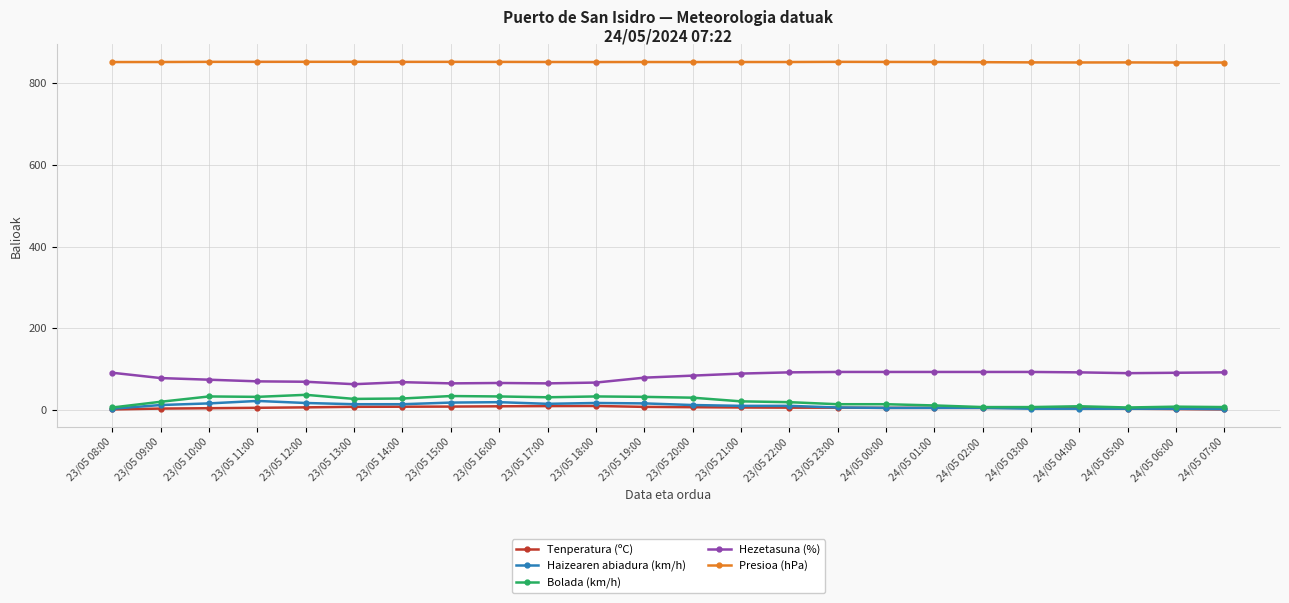

The Hezetasuna (%) series shows 92.0 at 24/05 04:00. True or false?

True